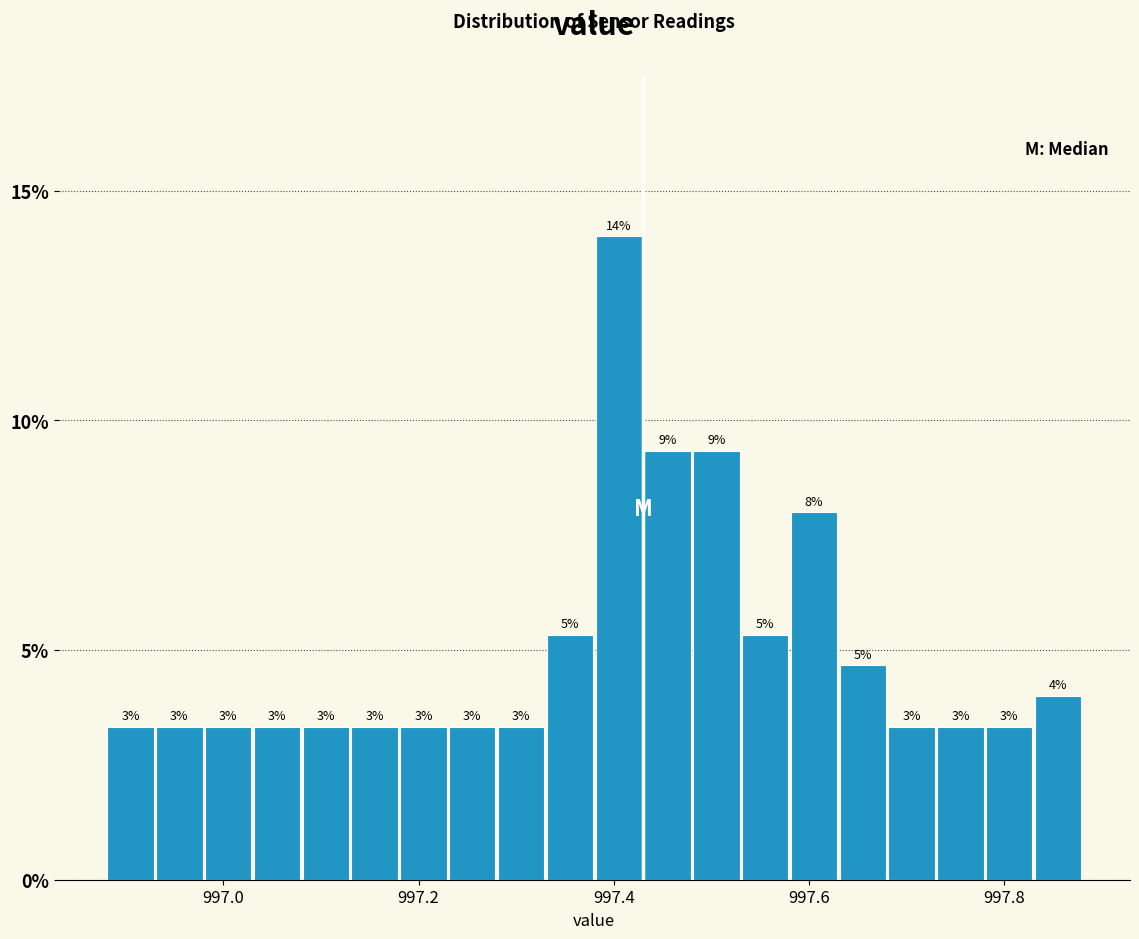

Read against the x-axis, roughly where is the centre of the tallest bar?

997.40